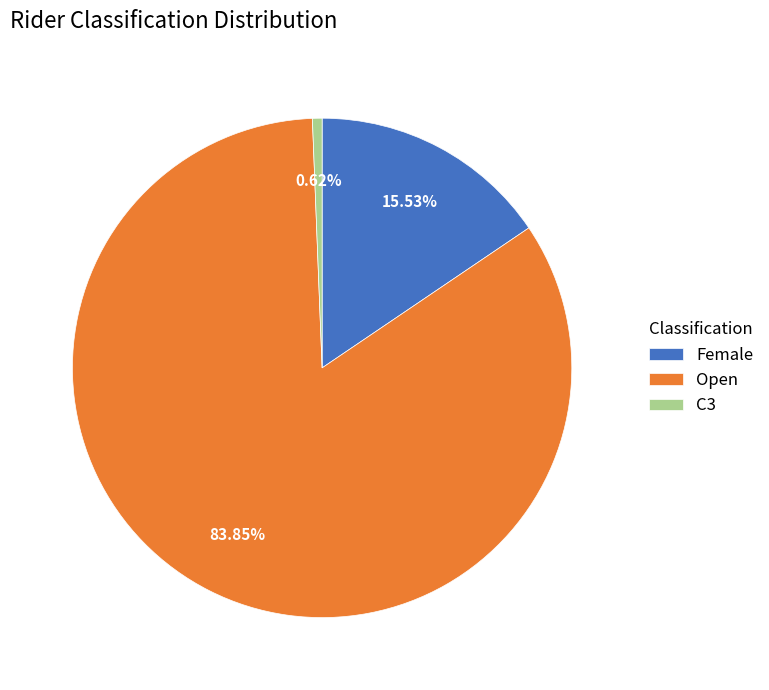

Between Female and Open, which is larger?

Open